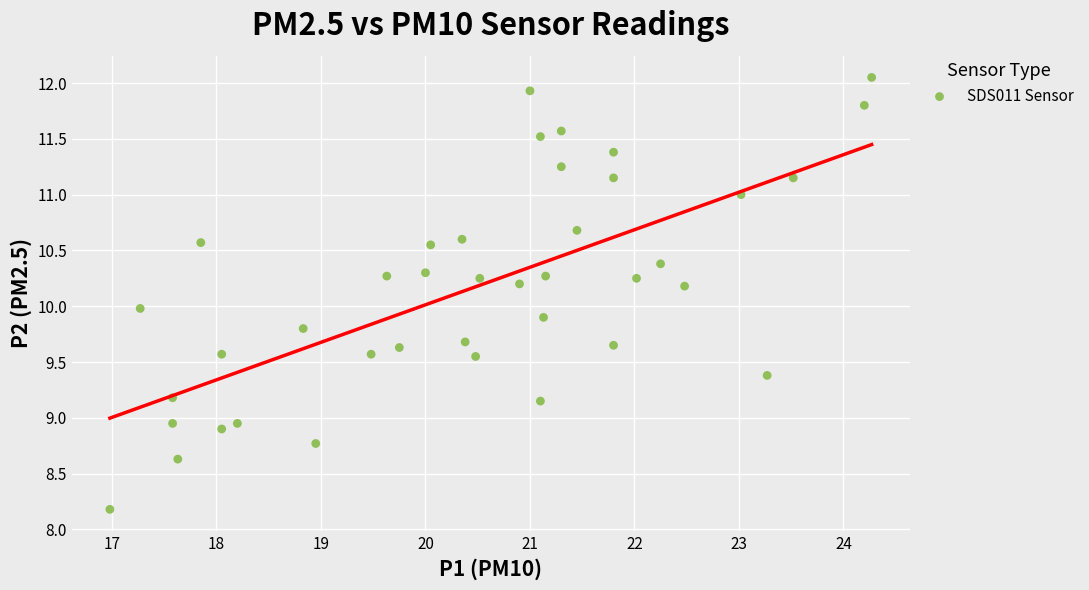

What is the range of X values (max minus min)?

7.3